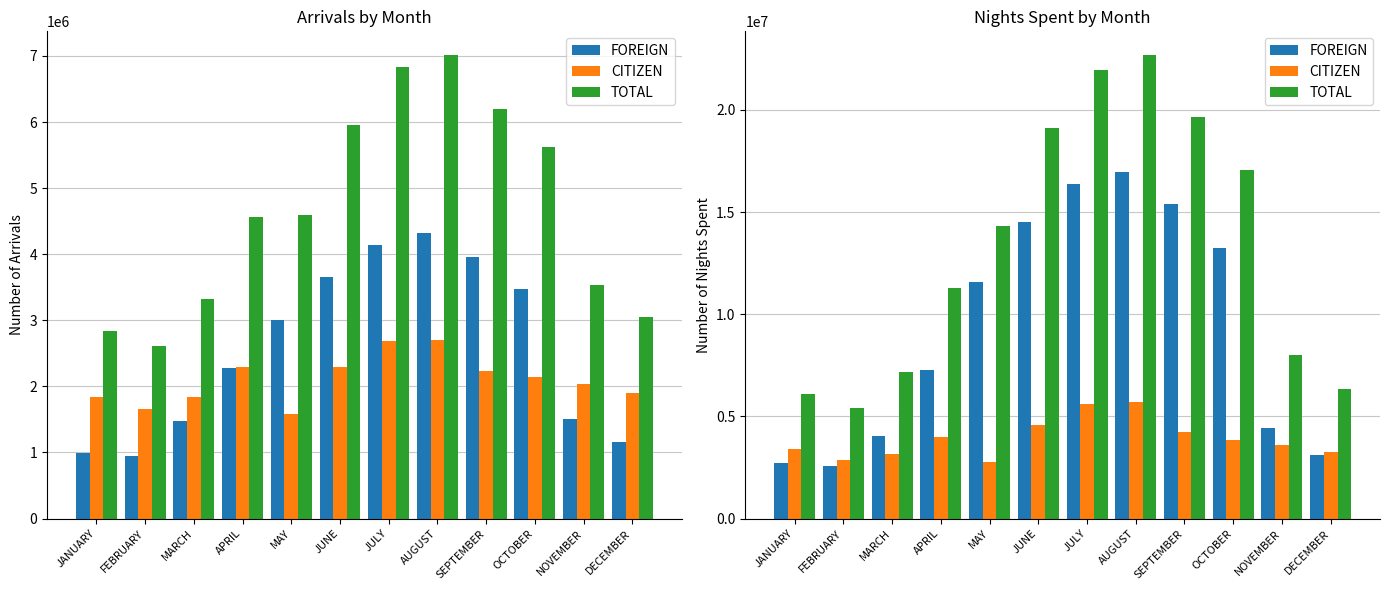

The FOREIGN series shows 1145876 at MARCH. True or false?

False